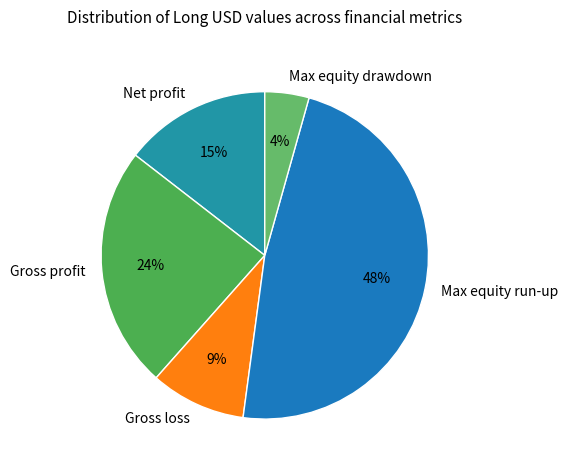

Is there any slice that represents more than half of the pie?

No